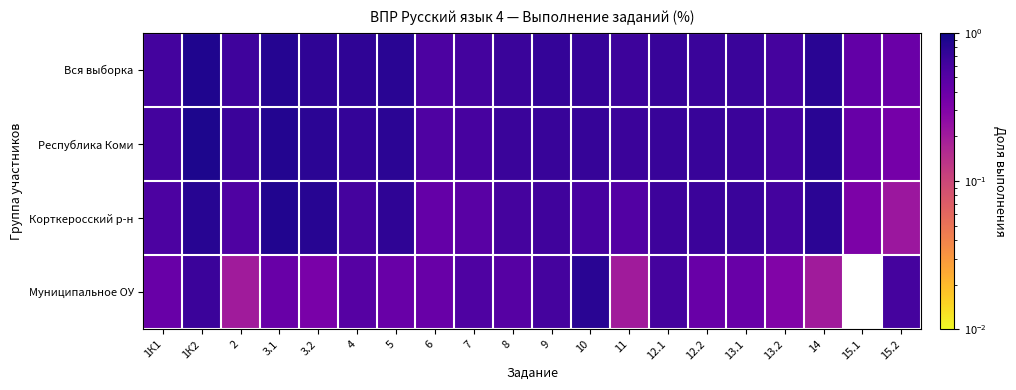

At which category is the sum across all series the highest?

1К2